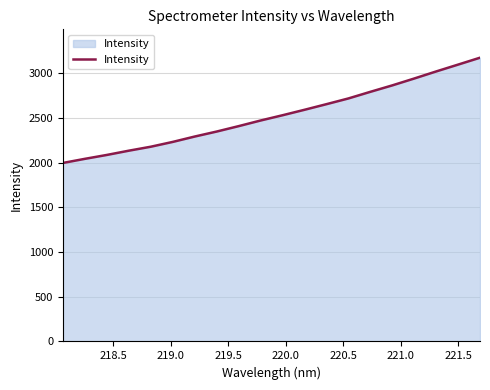

What is the greatest value displayed?

3171.7